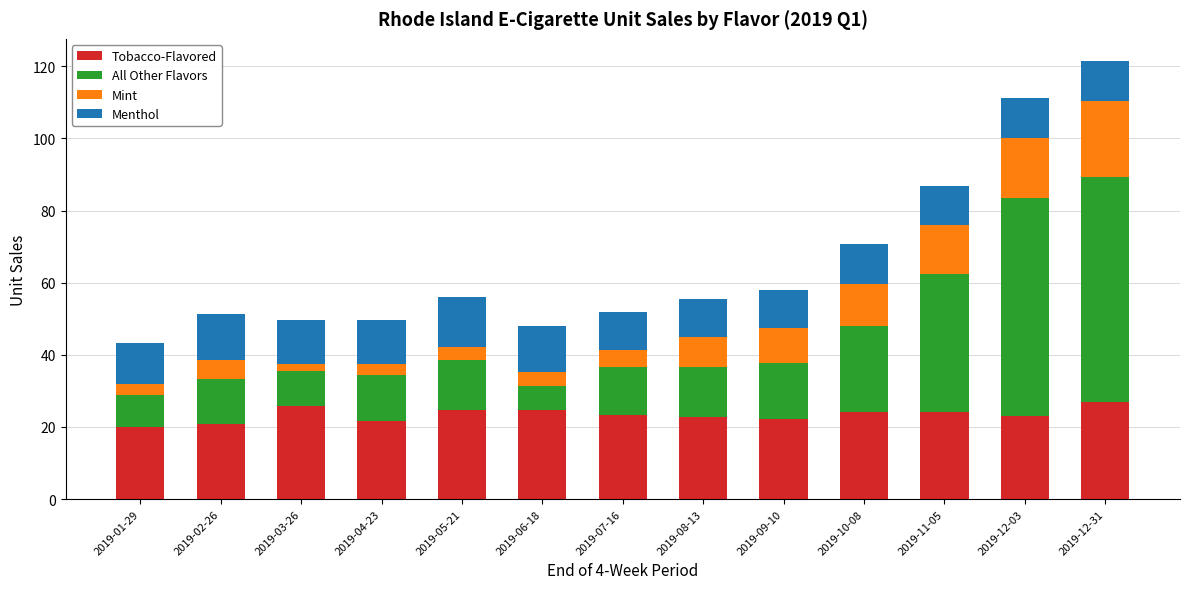

What is the average value of the Tobacco-Flavored series?

23.4